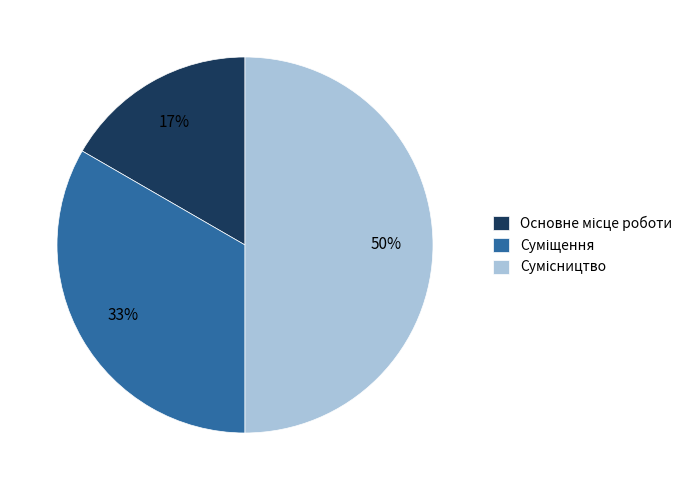

To the nearest percent, what is the average slice percentage?

33%